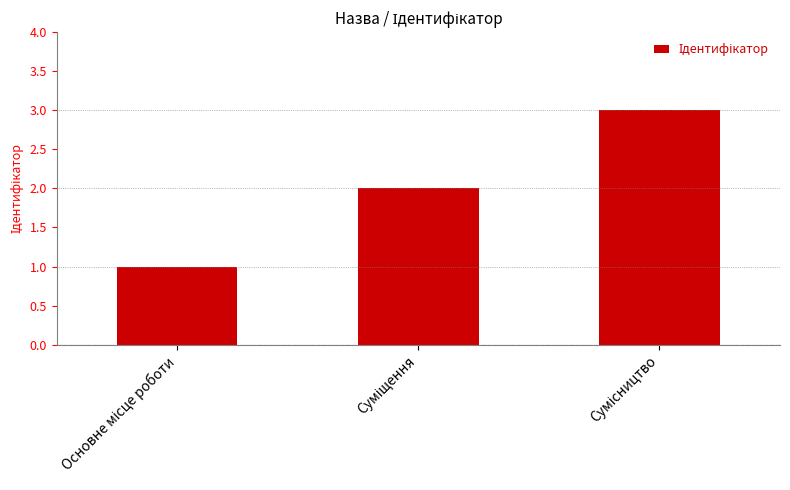

What is the sum of all values?

6